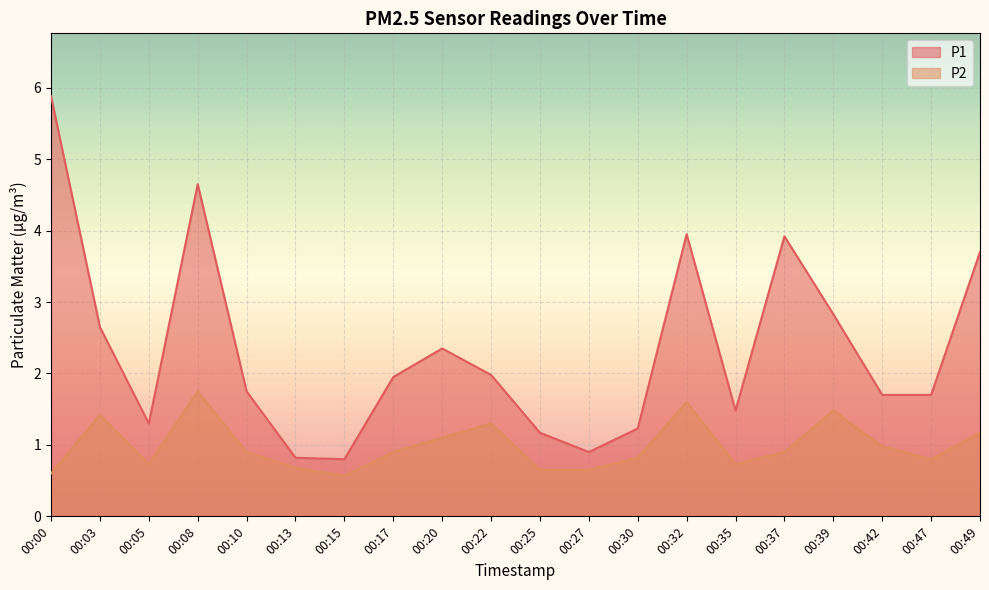

Does the chart display data point markers on the line(s)?

No